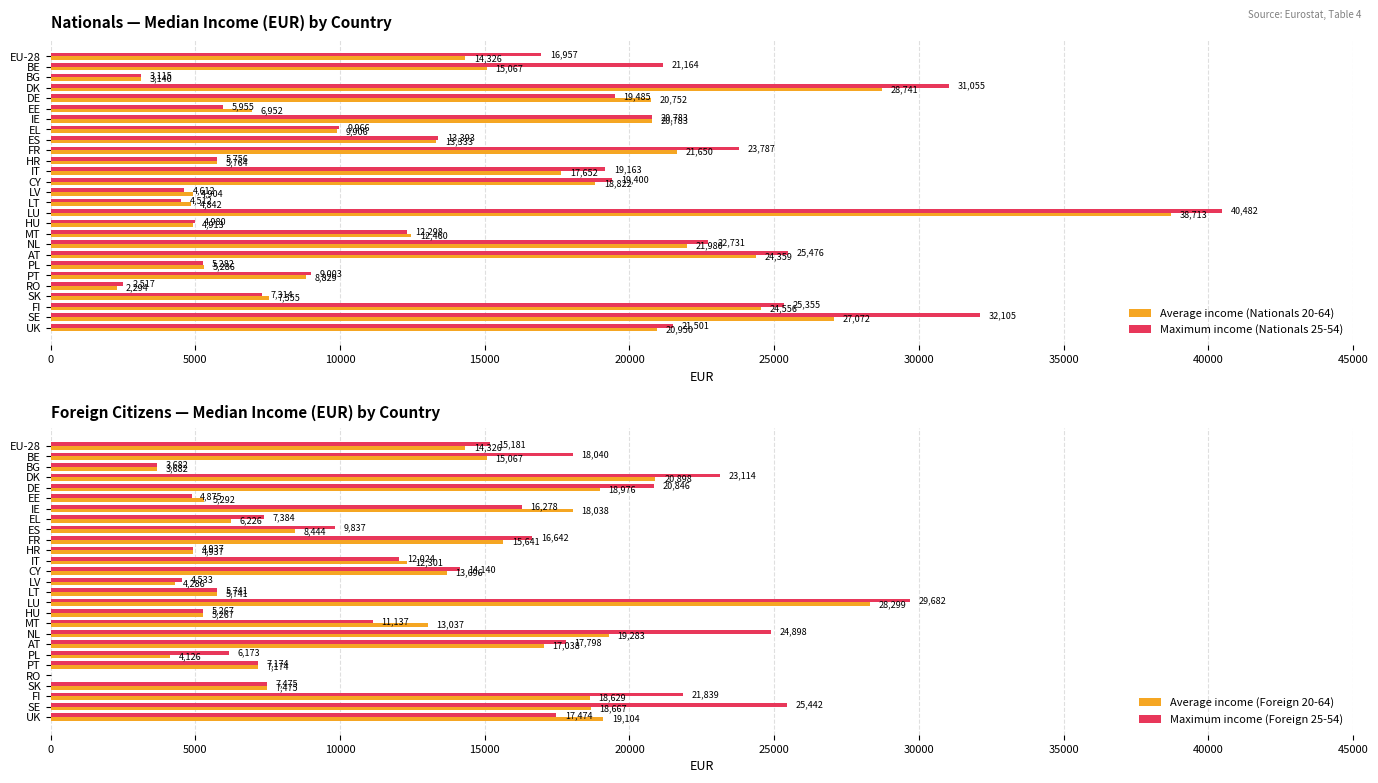

What is the value of the Average income (Foreign 20-64) bar at the 20th from the left?

17038